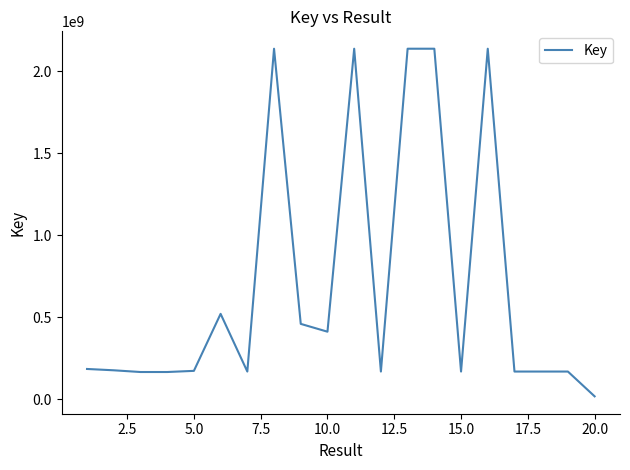

Count the number of data series in this chart.

1